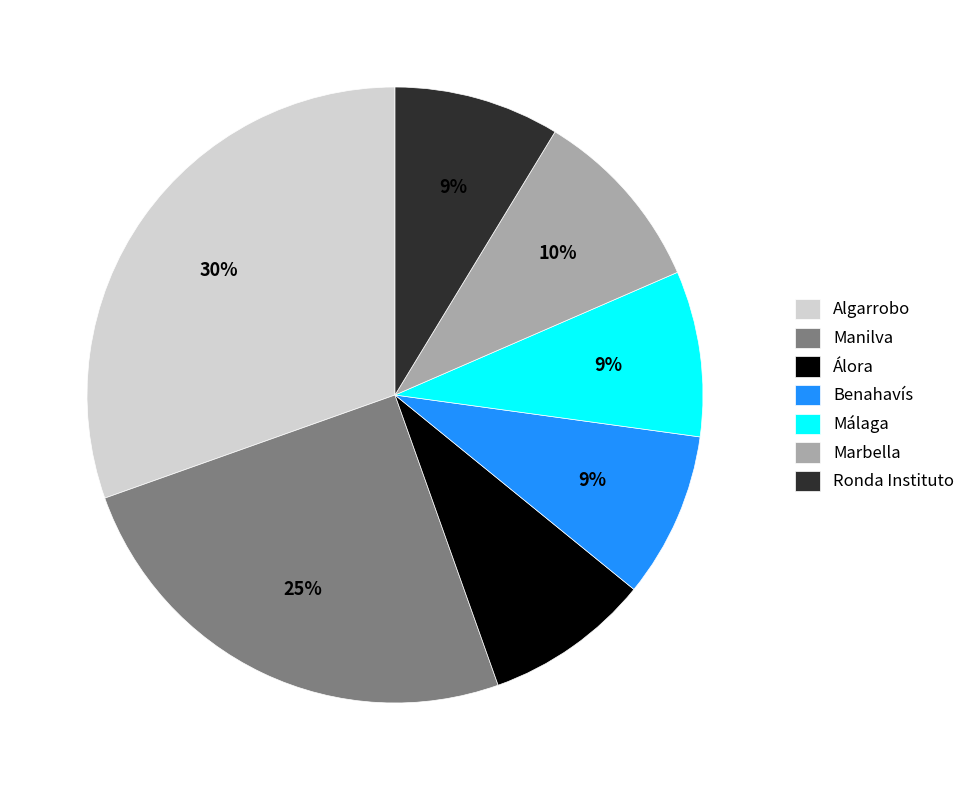

How many slices are in this pie chart?

7